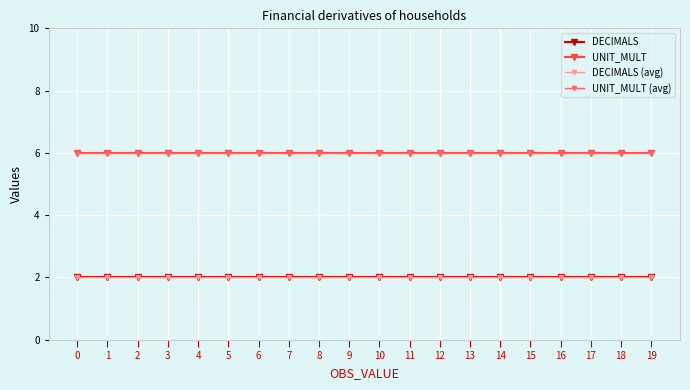

Is it true that DECIMALS equals 4 at 11?

False